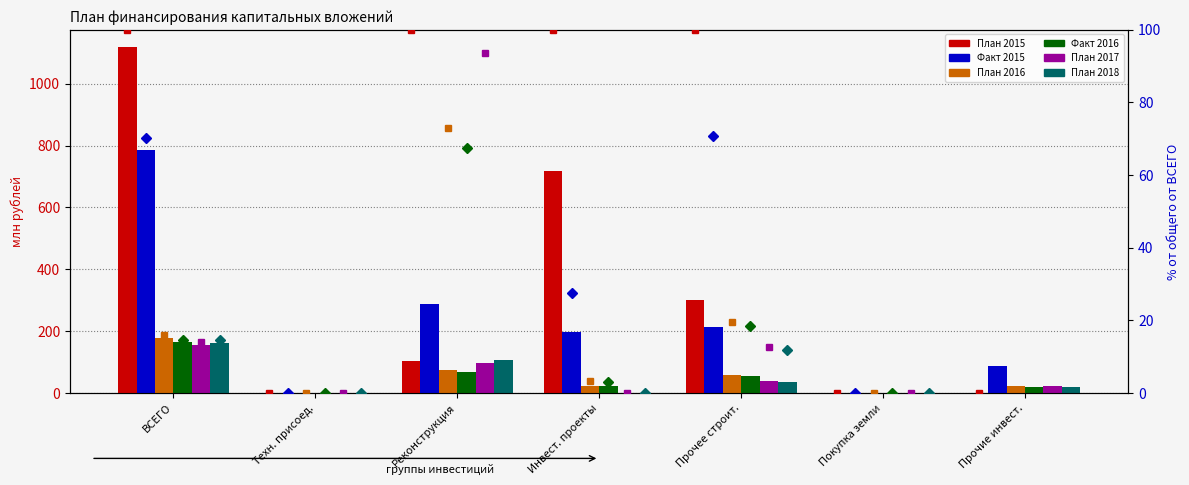

Reading left to right, transcribe all the data shown in this chart.

Plan 2015 (col_34): 1118.9	0.0	102.7	717.1	299.0	0.0	0.0
Fact 2015 (col_37): 785.4	0.0	287.3	197.6	211.8	0.0	88.7
Plan 2016 (col_47): 177.7	0.0	75.0	23.4	58.1	0.0	21.2
Fact 2016 (col_52): 163.7	0.0	69.3	21.7	54.7	0.0	18.0
Plan 2017 (col_57): 156.7	0.0	96.1	0.9	37.7	0.0	22.0
Plan 2018 (col_62): 162.1	0.0	106.8	0.9	35.0	0.0	19.3